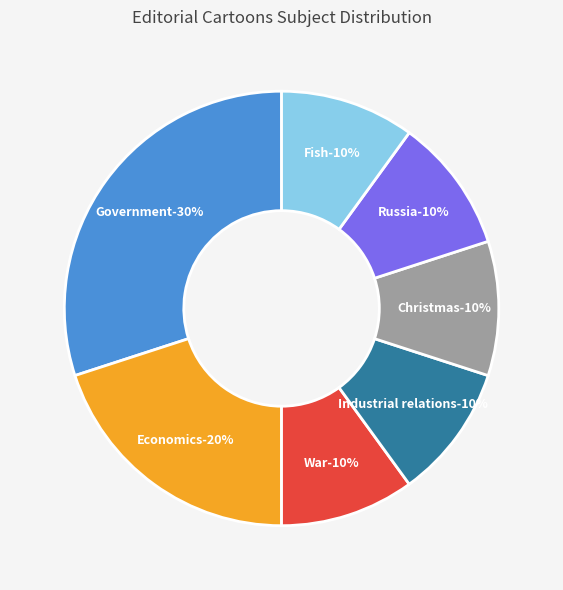

The Government slice represents 23% of the pie. True or false?

False